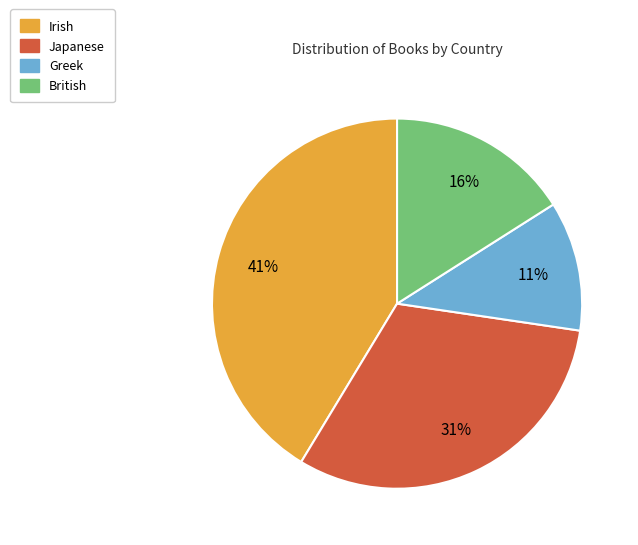

What is the ratio of the value at Japanese to the value at Irish?

0.8